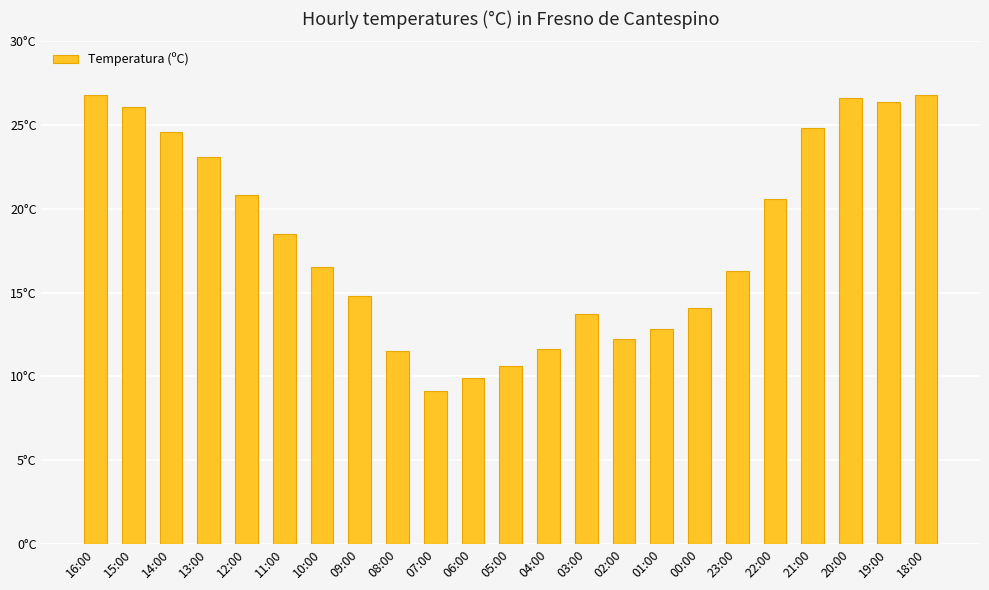

What is the label of the 12th bar from the left?

05:00